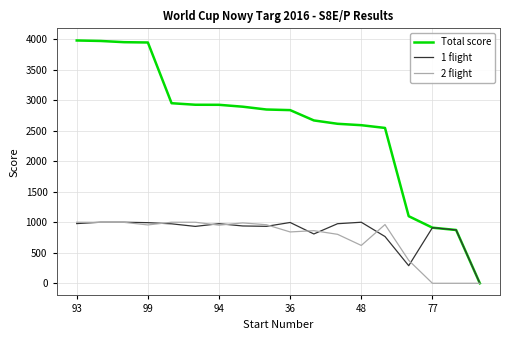

What are all the series names shown in the legend?

Total score, 1 flight, 2 flight